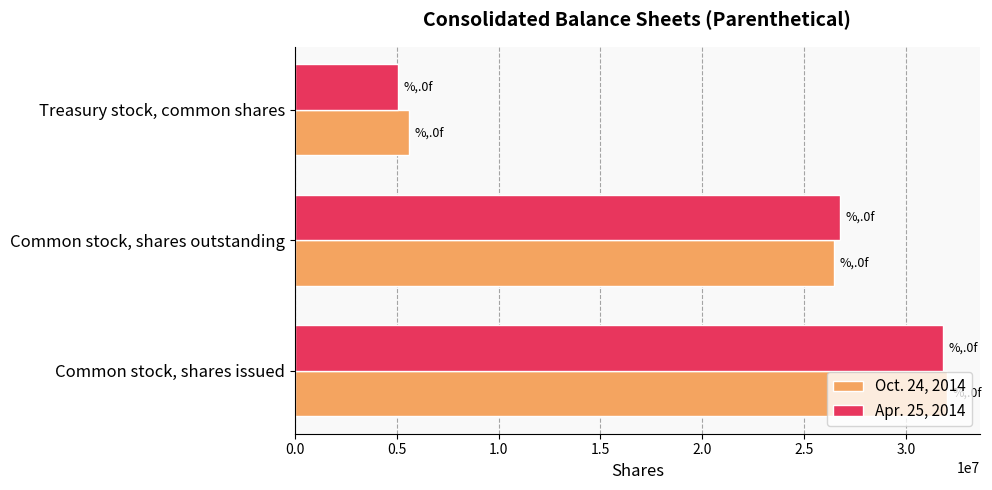

Is it true that Oct. 24, 2014 equals 45307851 at Common stock, shares issued?

False